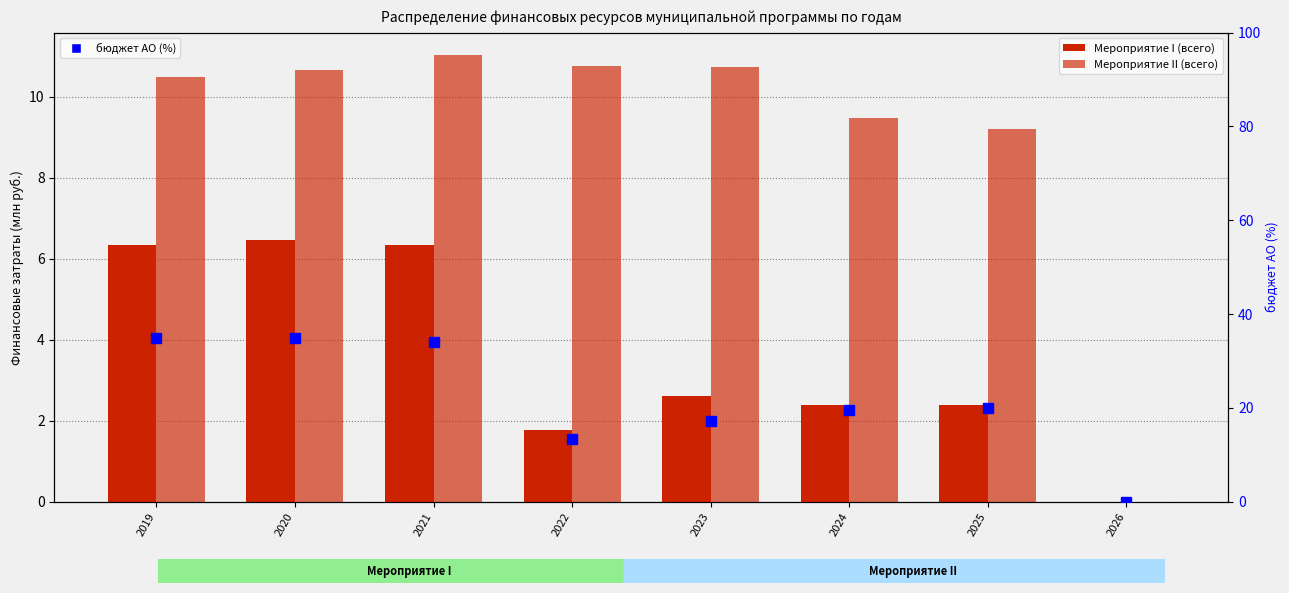

Is it true that Мероприятие I (всего) equals 2.4 at 2025?

True